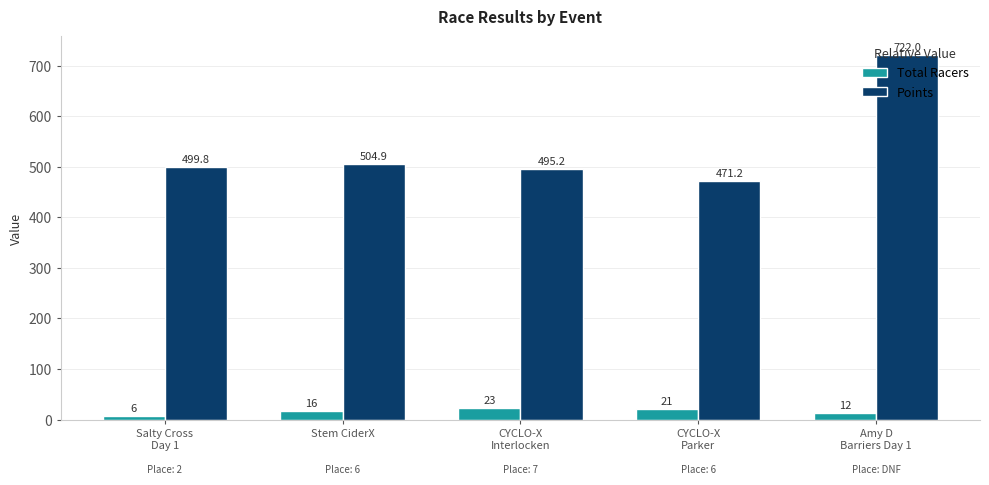

What is the lowest value of the Total Racers series?

6.0